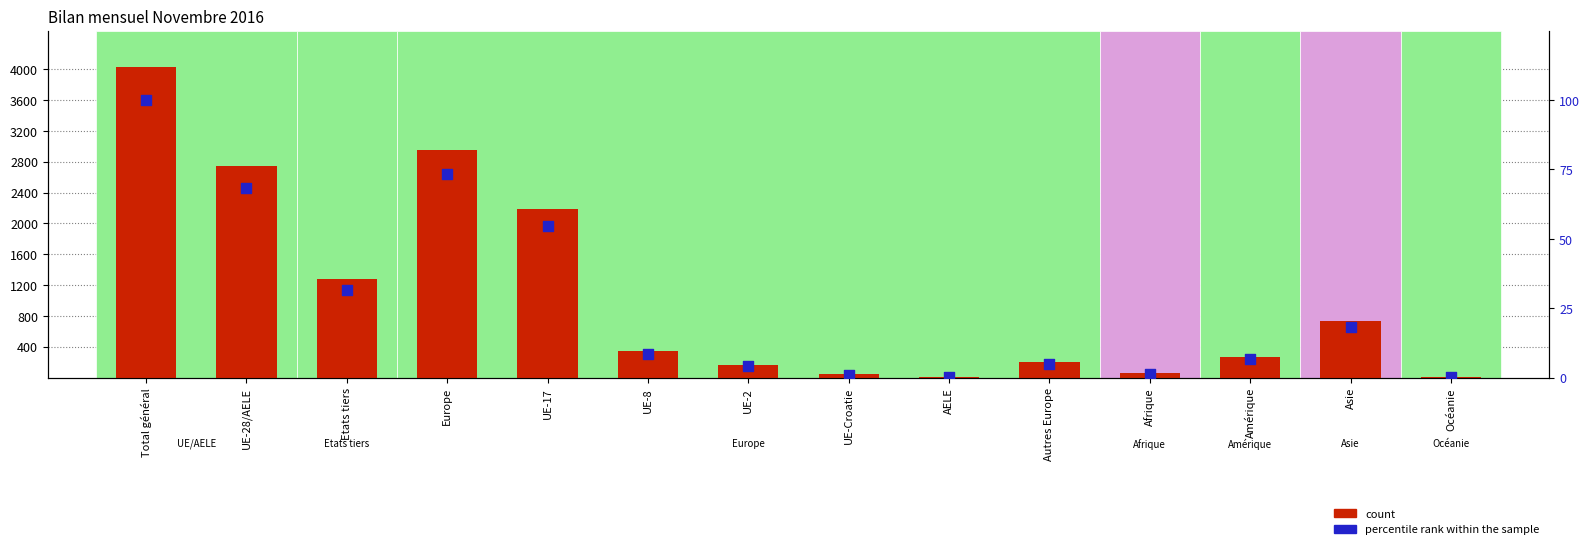

What is the total value across all series at UE-17?

2246.5